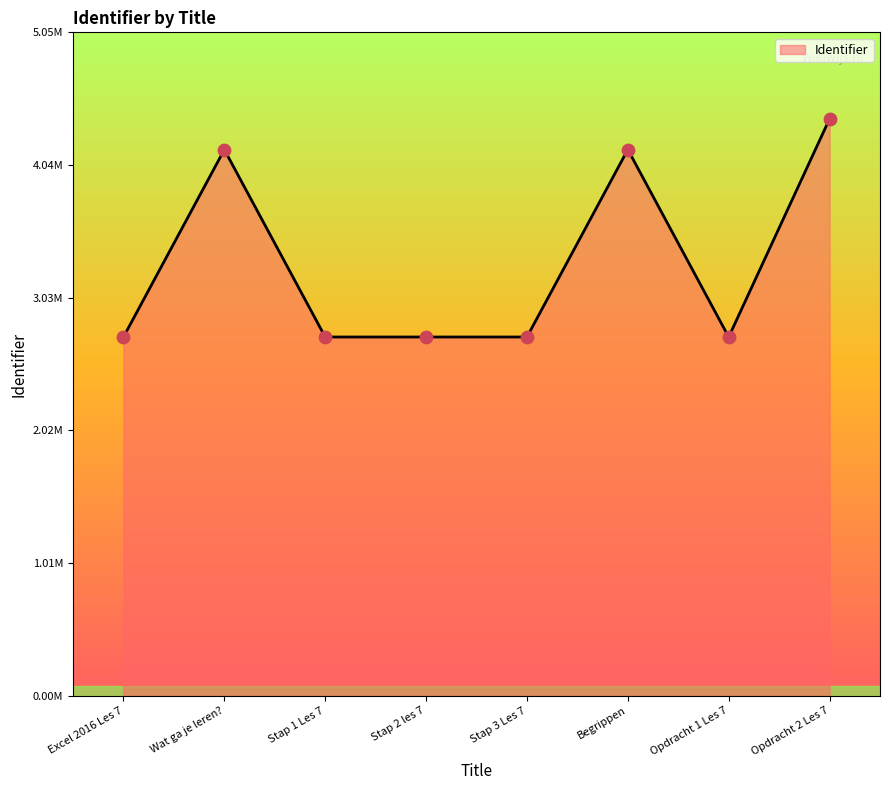

Which has a higher value, Opdracht 1 Les 7 or Stap 3 Les 7?

Opdracht 1 Les 7